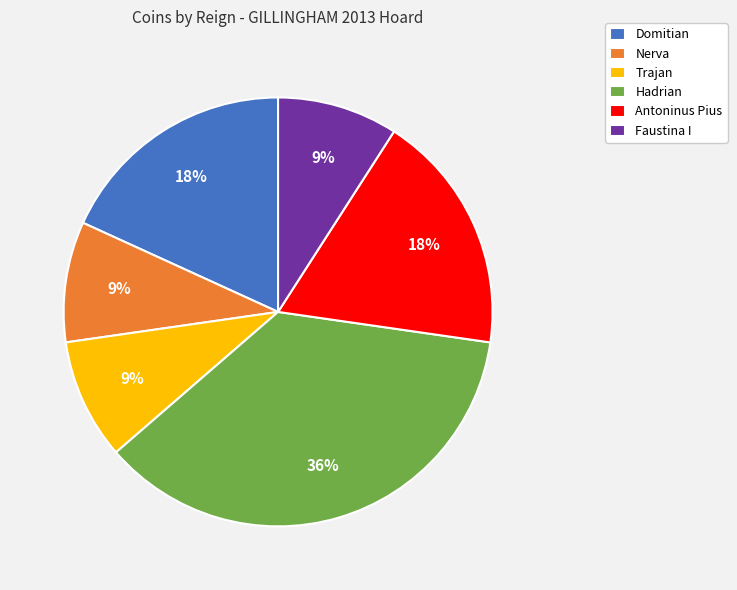

Which has a higher value, Hadrian or Nerva?

Hadrian